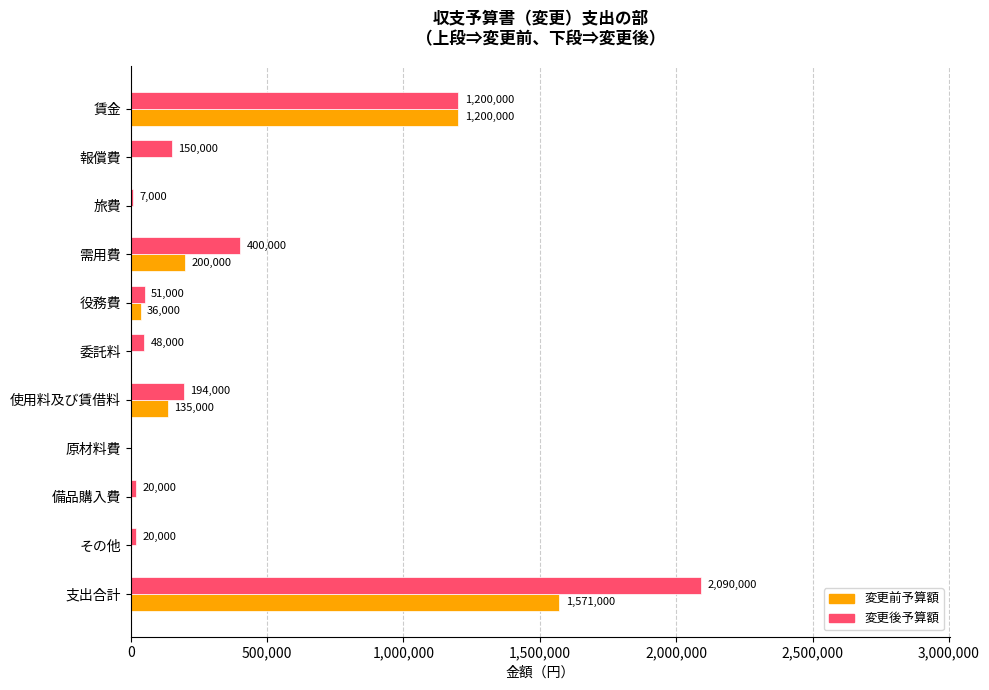

What is the sum of the 変更前予算額 values at 原材料費 and 賃金?

1200000